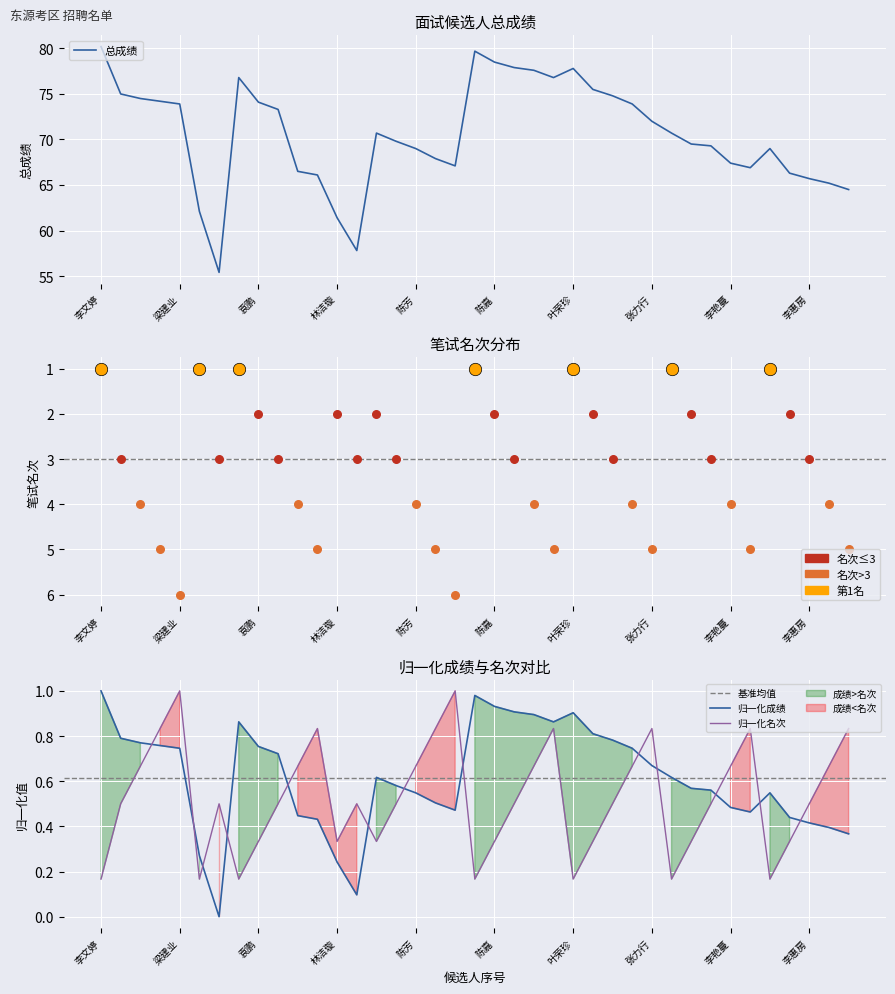

Which series contains the lowest Y value?

笔试名次